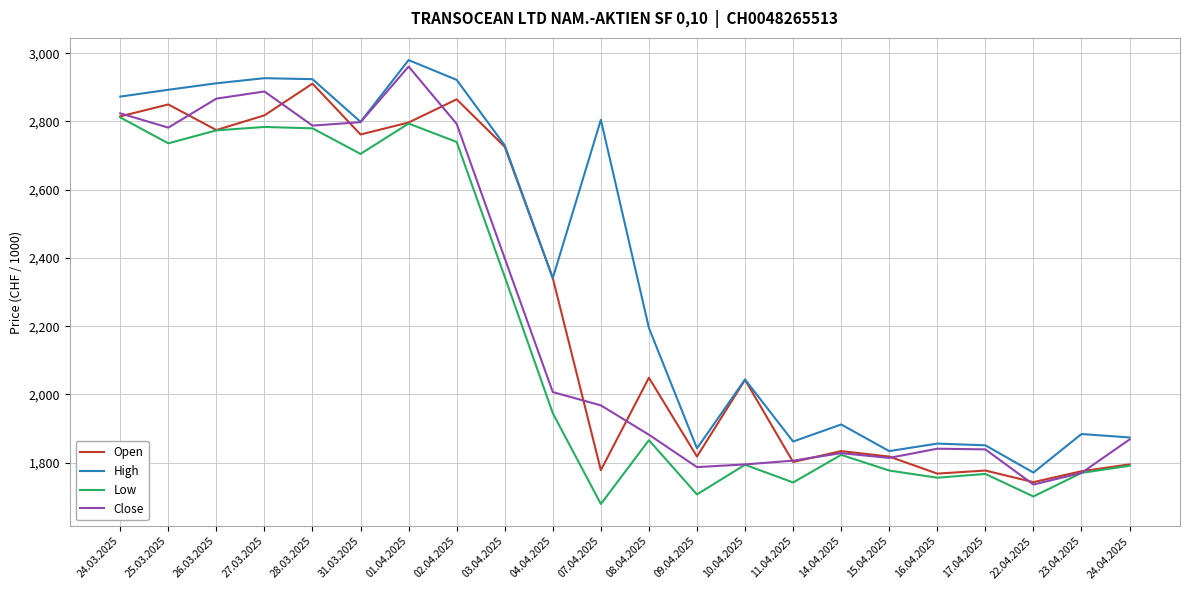

Is it true that Low equals 1240 at 04.04.2025?

False